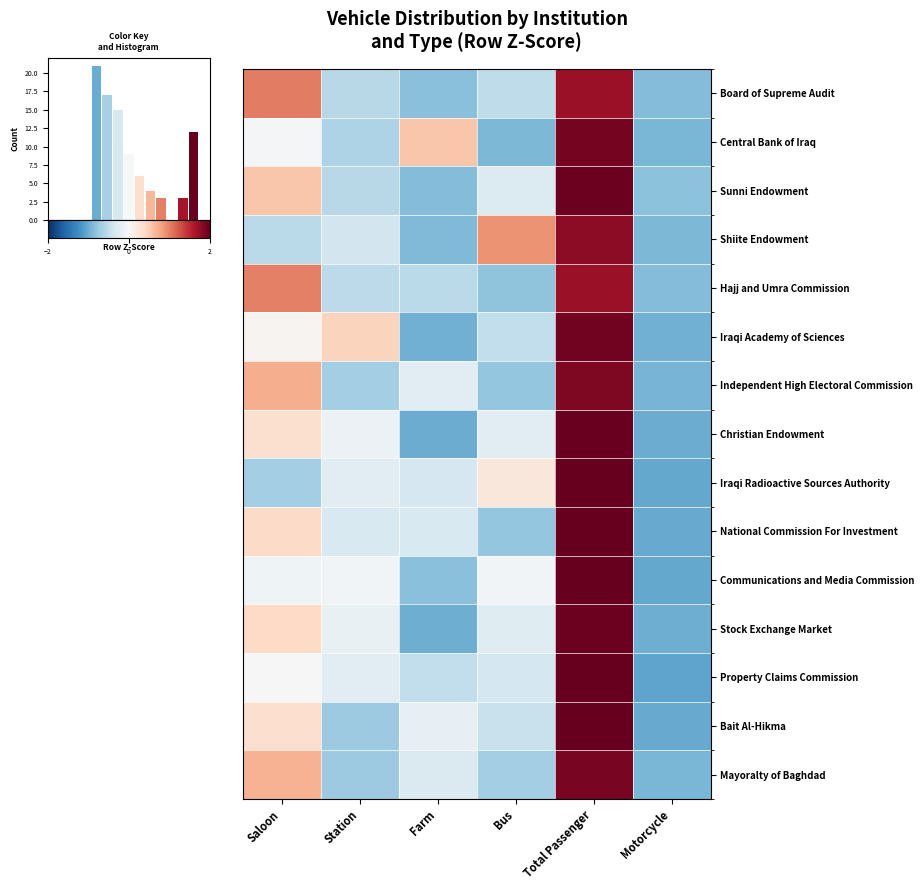

How many values in the Communications and Media Commission series are below 0?

5